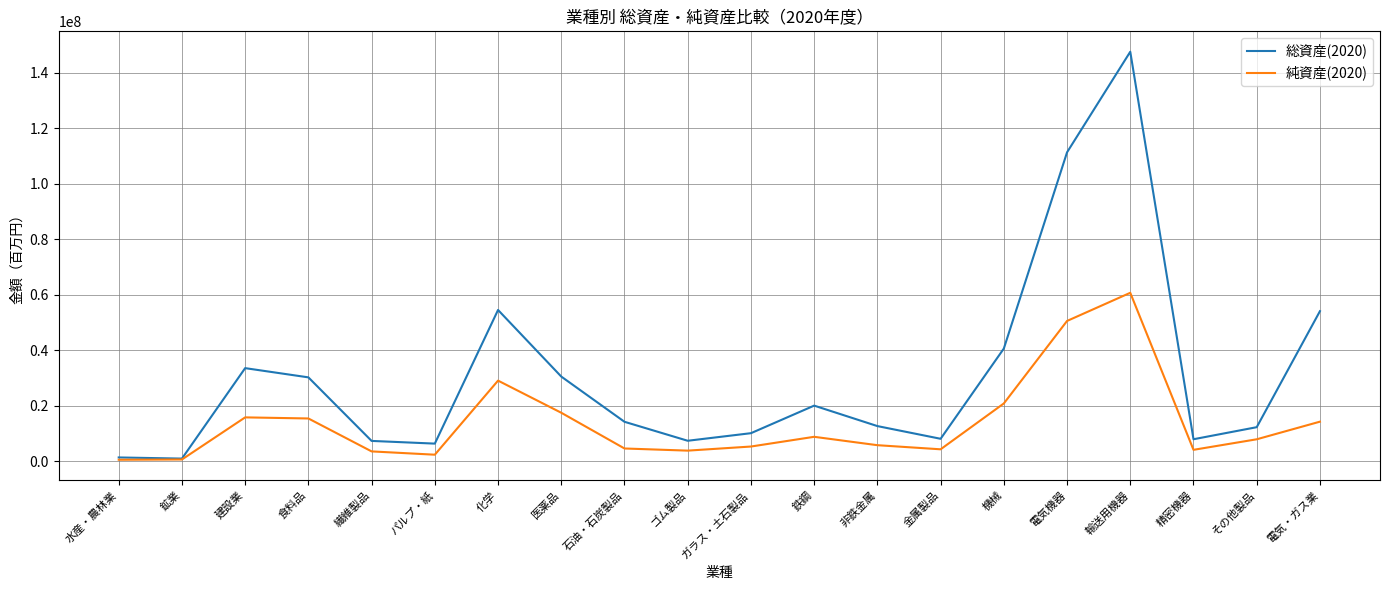

At which category is the sum across all series the highest?

輸送用機器